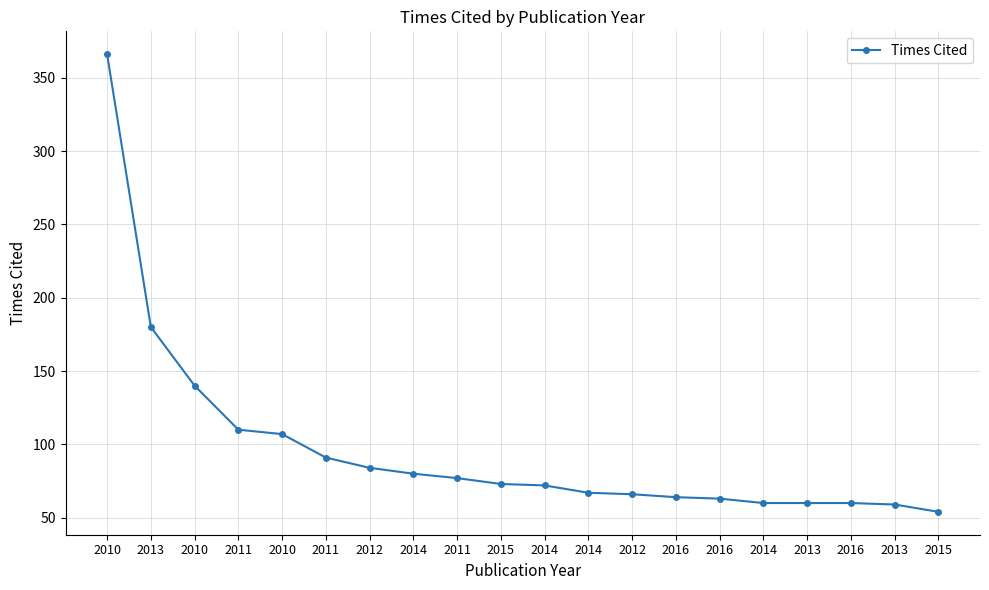

True or false: there are more than 1 points higher than both neighbors.

False